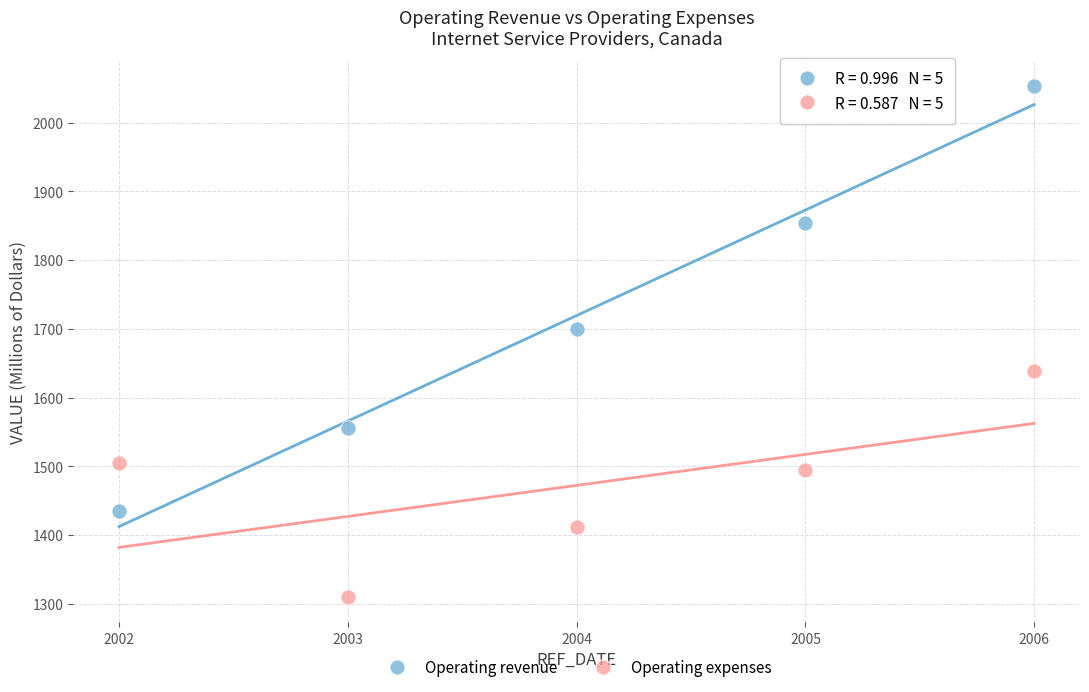

Which series contains the highest Y value?

Operating revenue